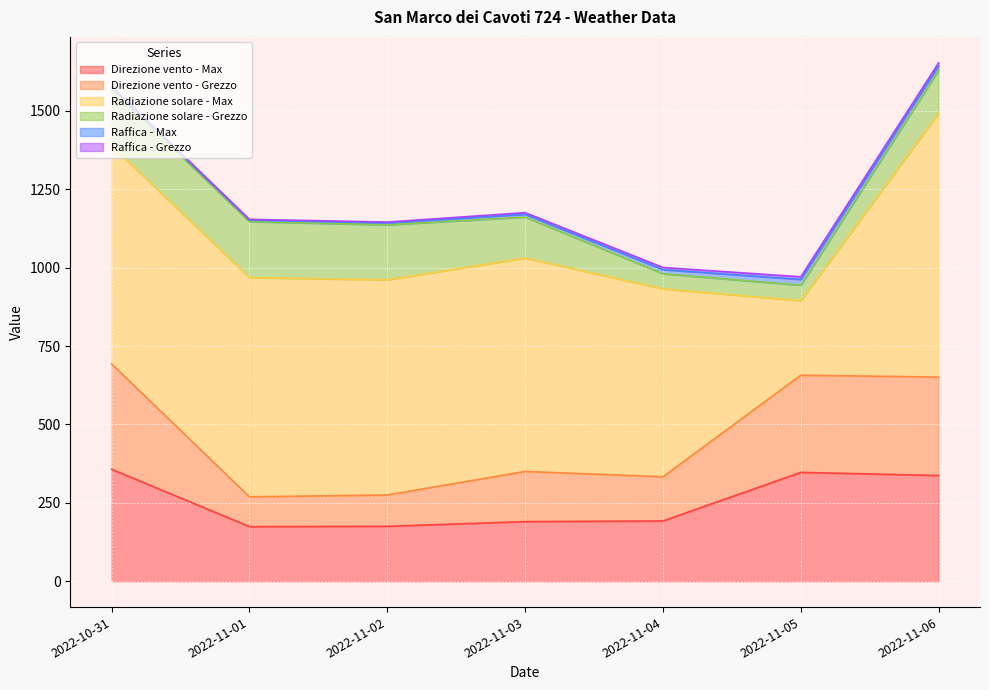

What is the sum of the Direzione vento - Max values at 2022-11-01 and 2022-10-31?

531.0